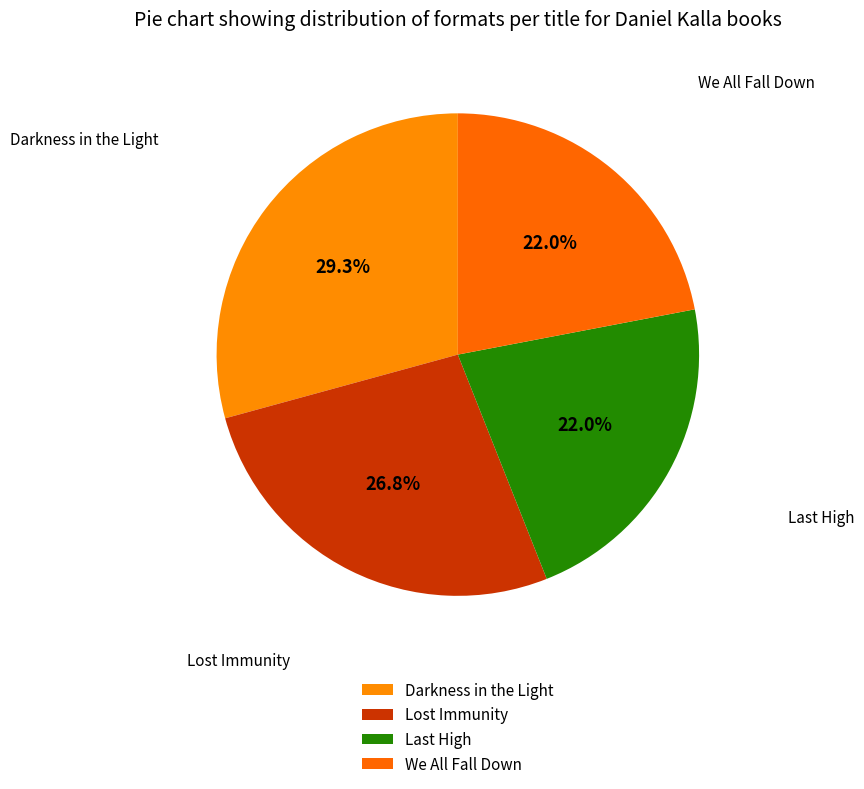

Which category has the biggest portion of the pie?

Darkness in the Light